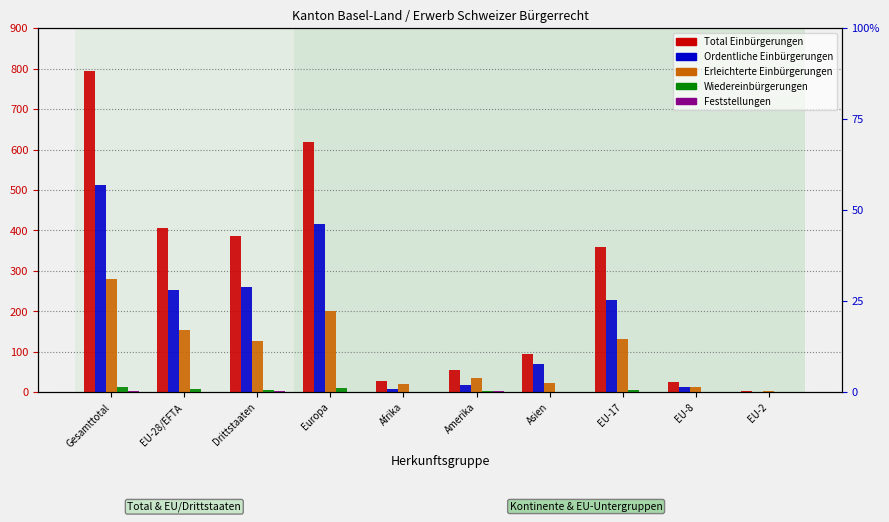

What is the difference between the second highest and minimum values in the Ordentliche Einbürgerungen series?

416